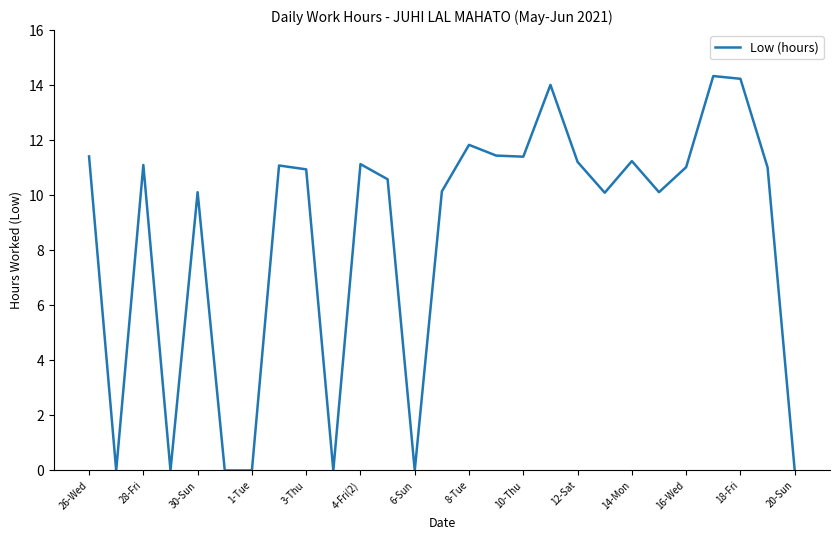

What is the difference between the second highest and minimum values?

14.2